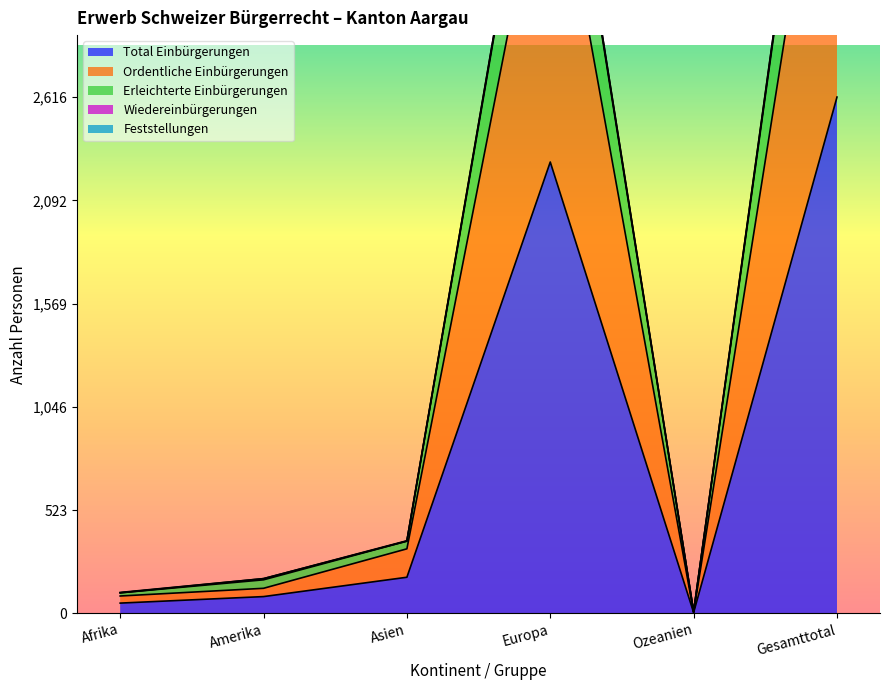

Where is the first local minimum for Ordentliche Einbürgerungen?

Ozeanien